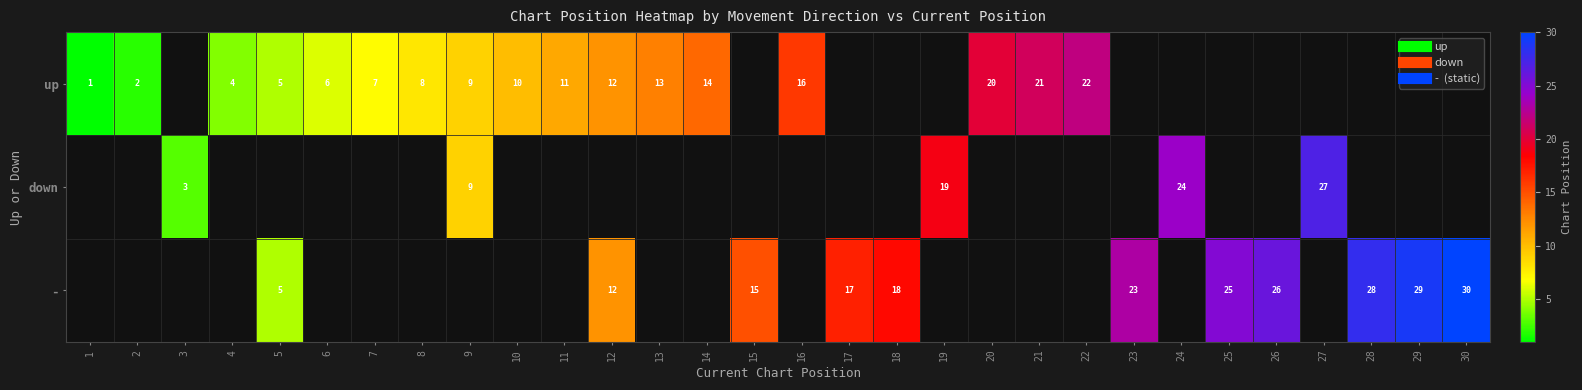

How many values in down are above zero?

5